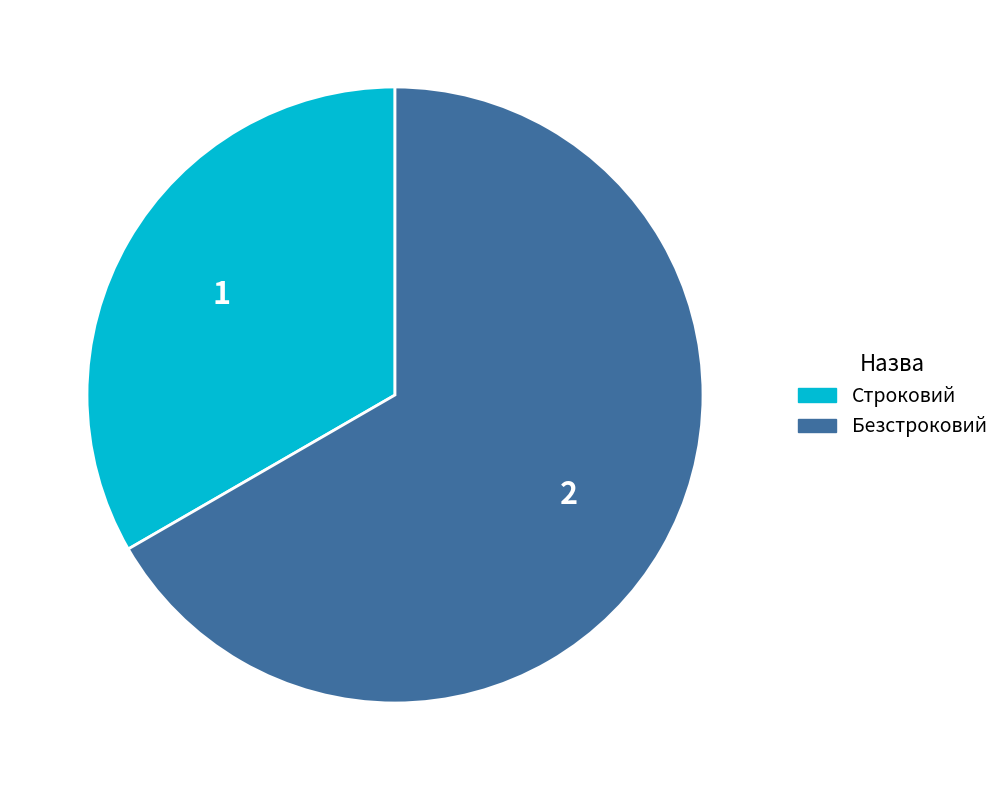

Rank the categories by value from highest to lowest.

Безстроковий, Строковий